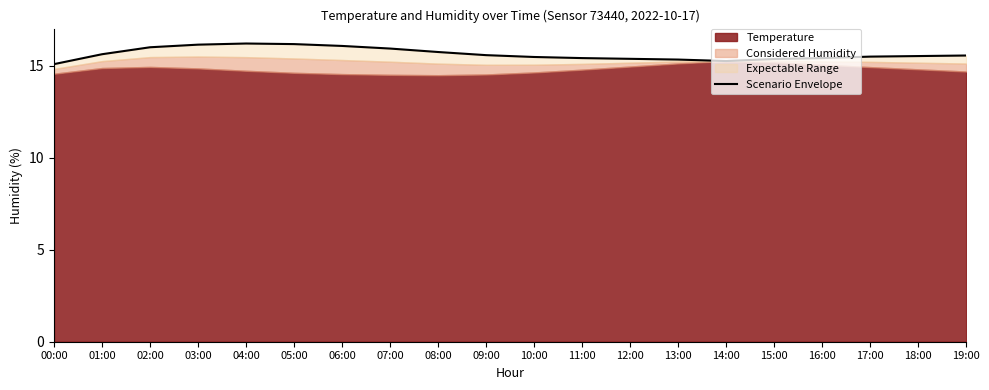

How many lines are shown in the chart?

1